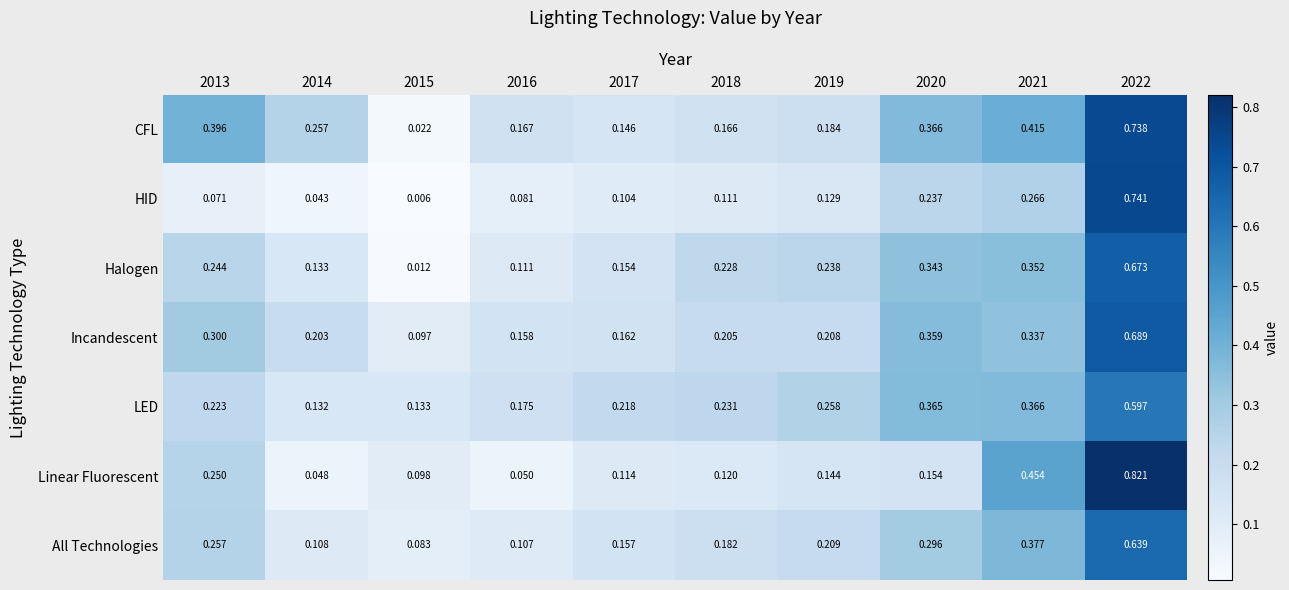

At 2016, list the series in order from largest to smallest.

LED, CFL, Incandescent, Halogen, All Technologies, HID, Linear Fluorescent